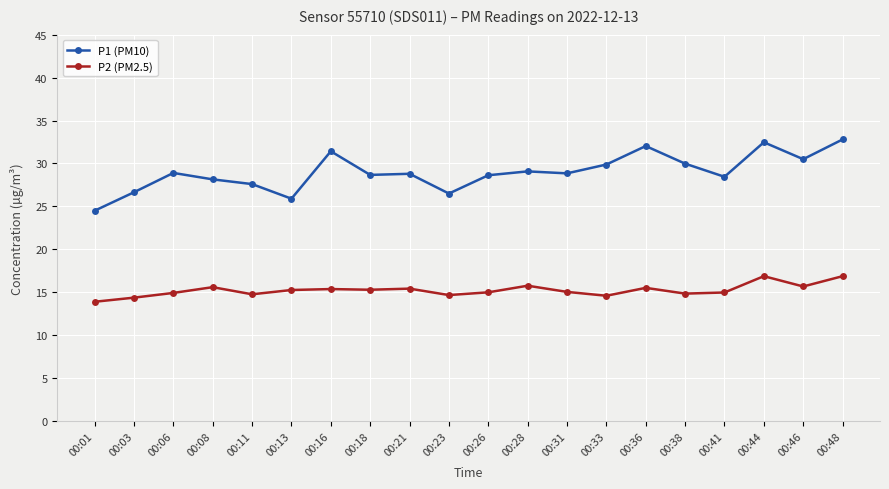

What is the minimum value for P1 (PM10)?

24.5